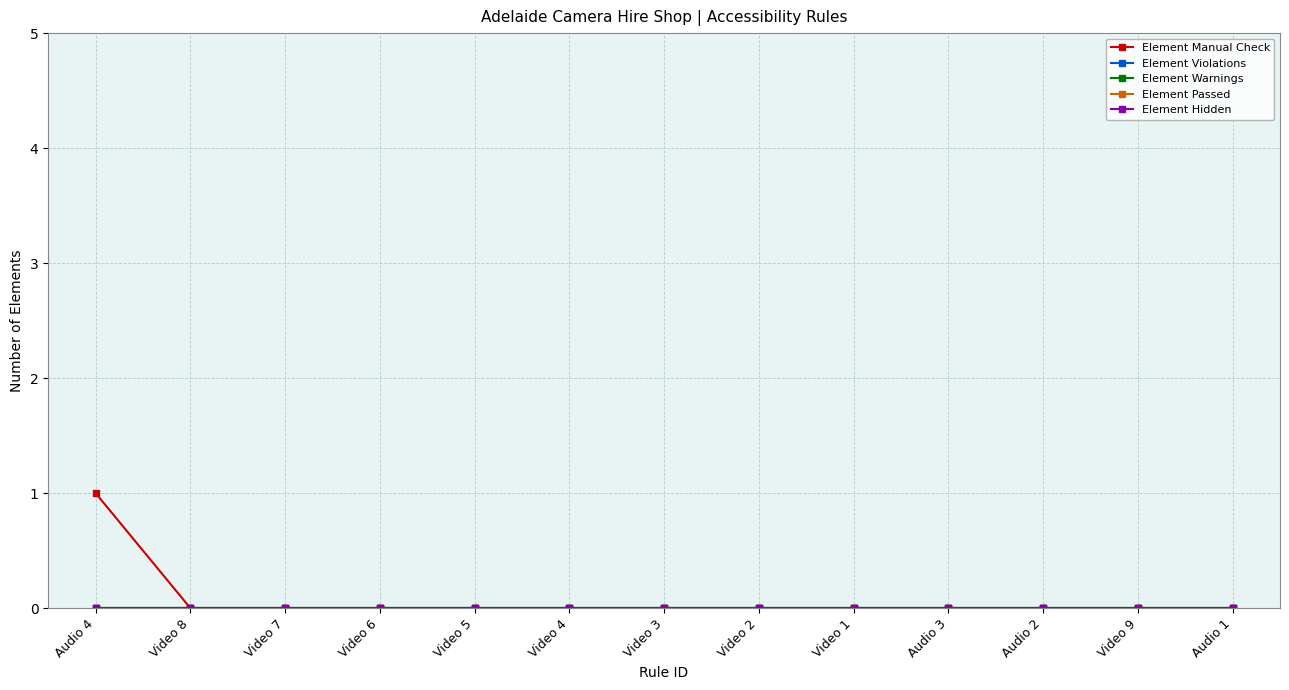

How many lines are shown in the chart?

5